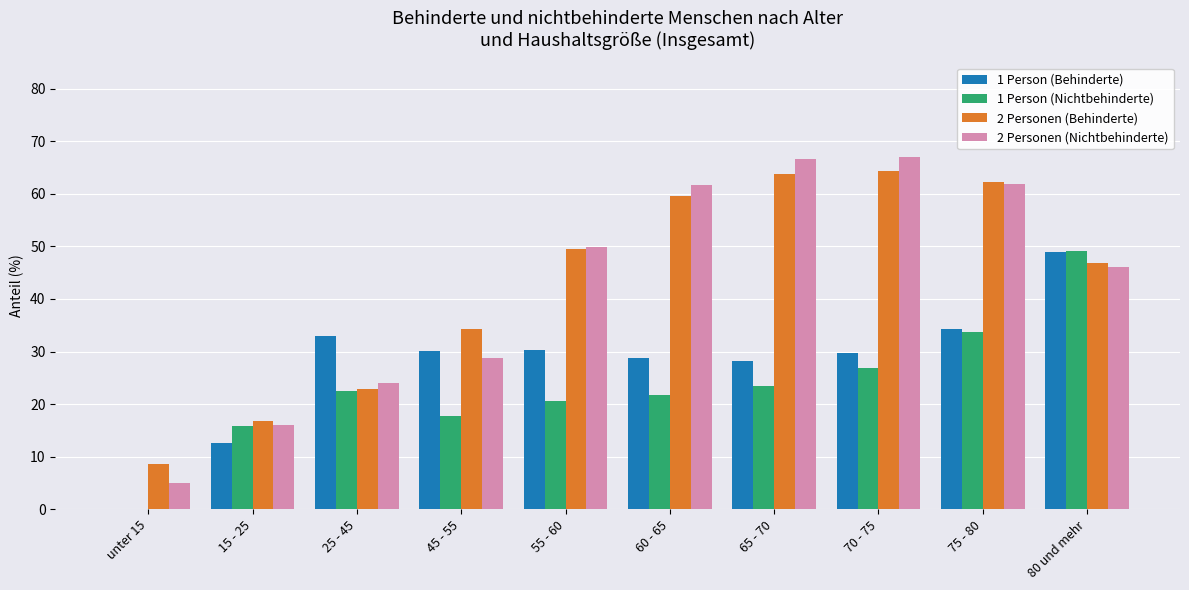

What is the sum of all 1 Person (Behinderte) values?

276.2